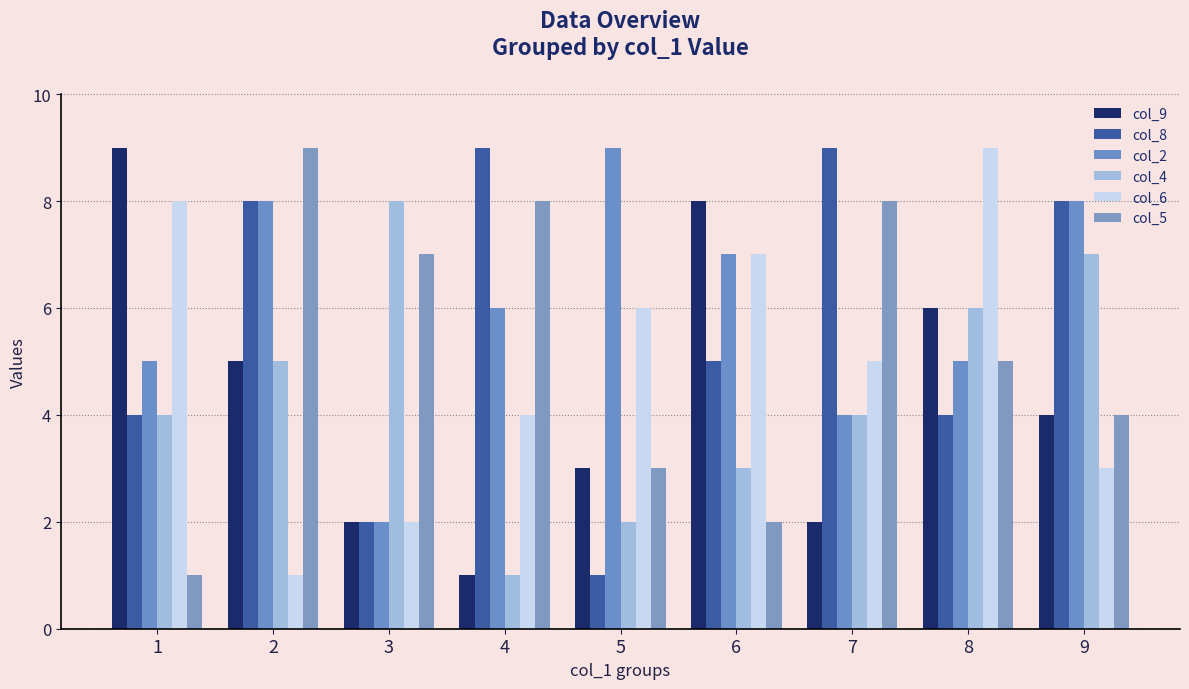

How many data points in col_8 are less than 5?

4